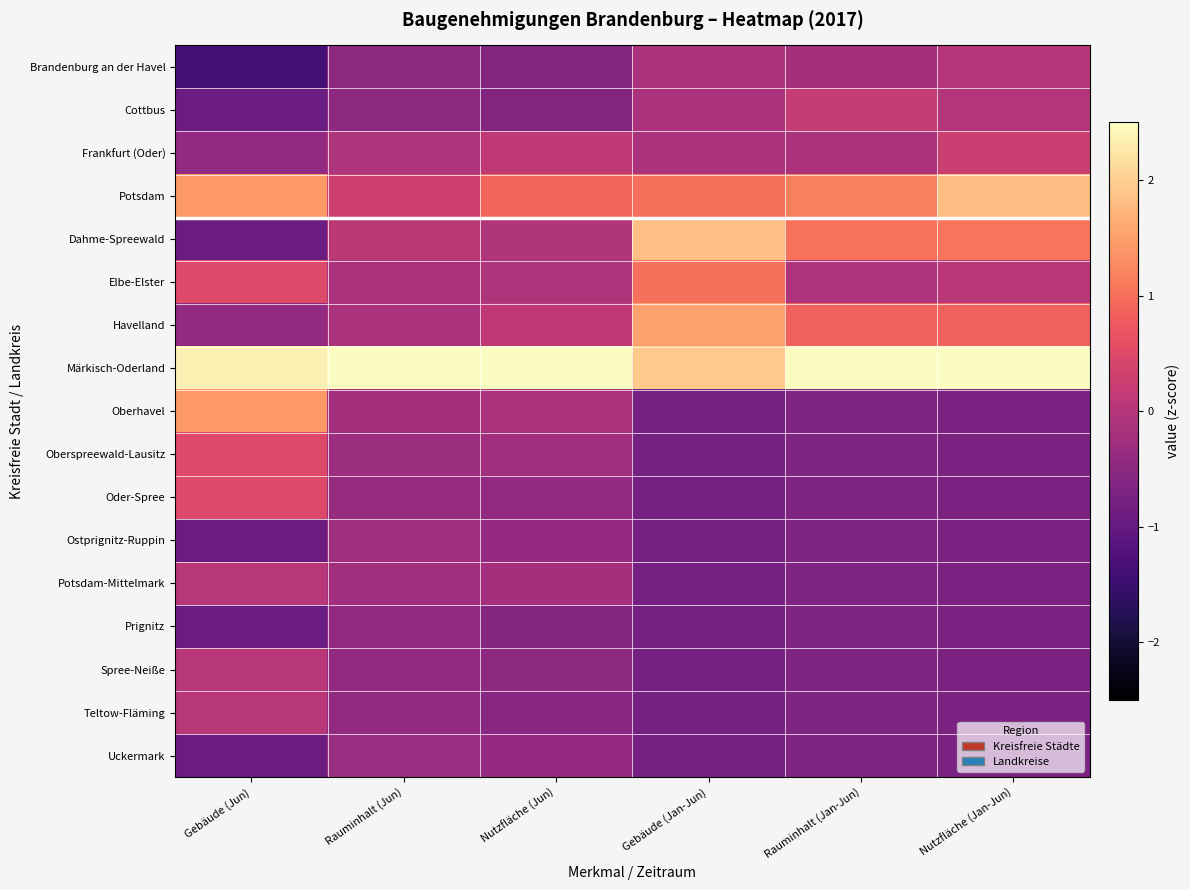

Which series has the largest total across all categories?

Märkisch-Oderland